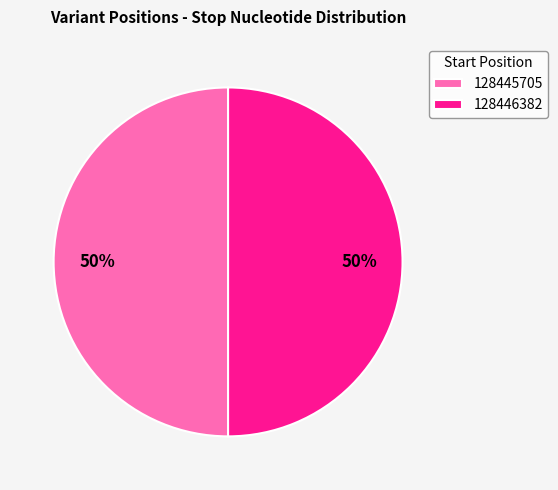

To the nearest percent, what is the combined percentage of 128446382 and 128445705?

100%